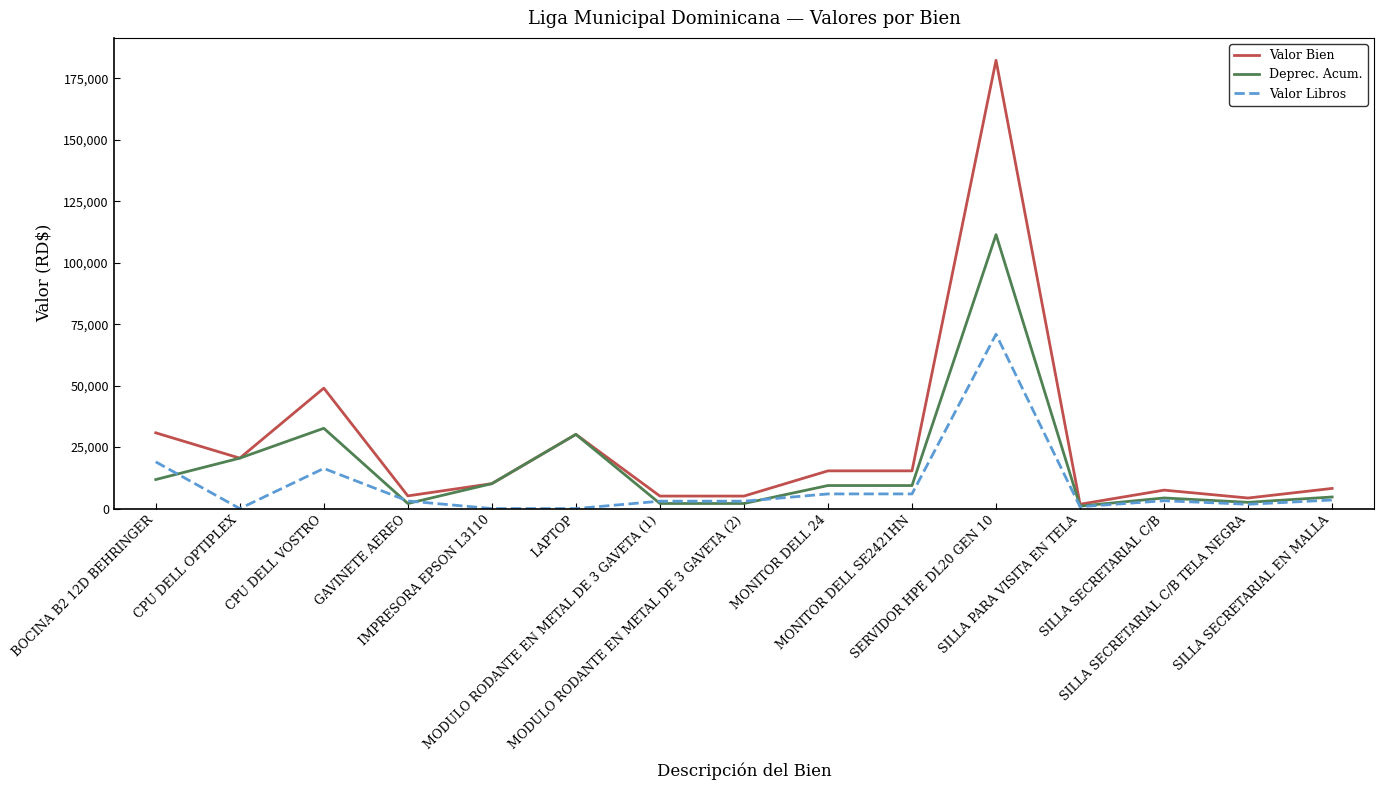

Count the number of categories in the chart.

15